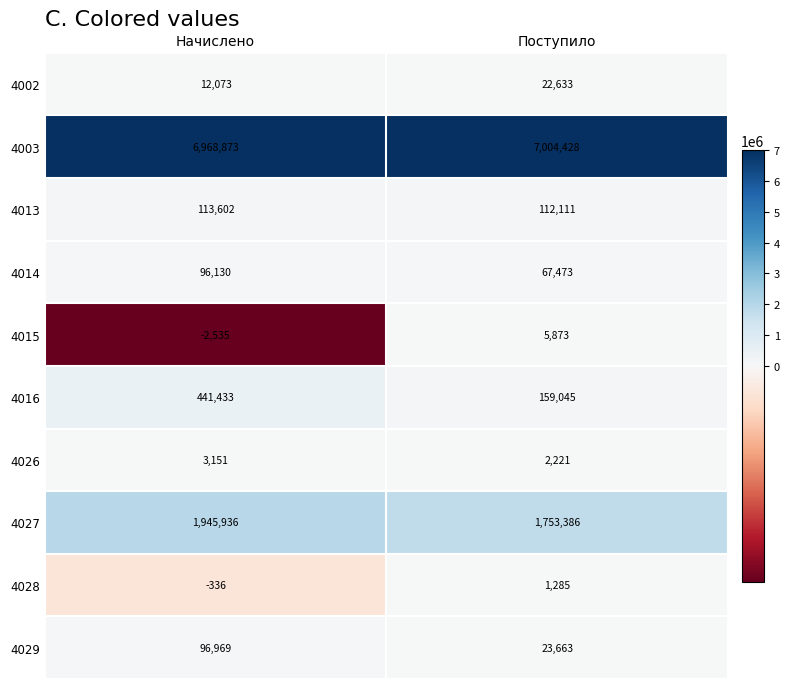

Between 0 and 1, which series saw the biggest shift?

4016